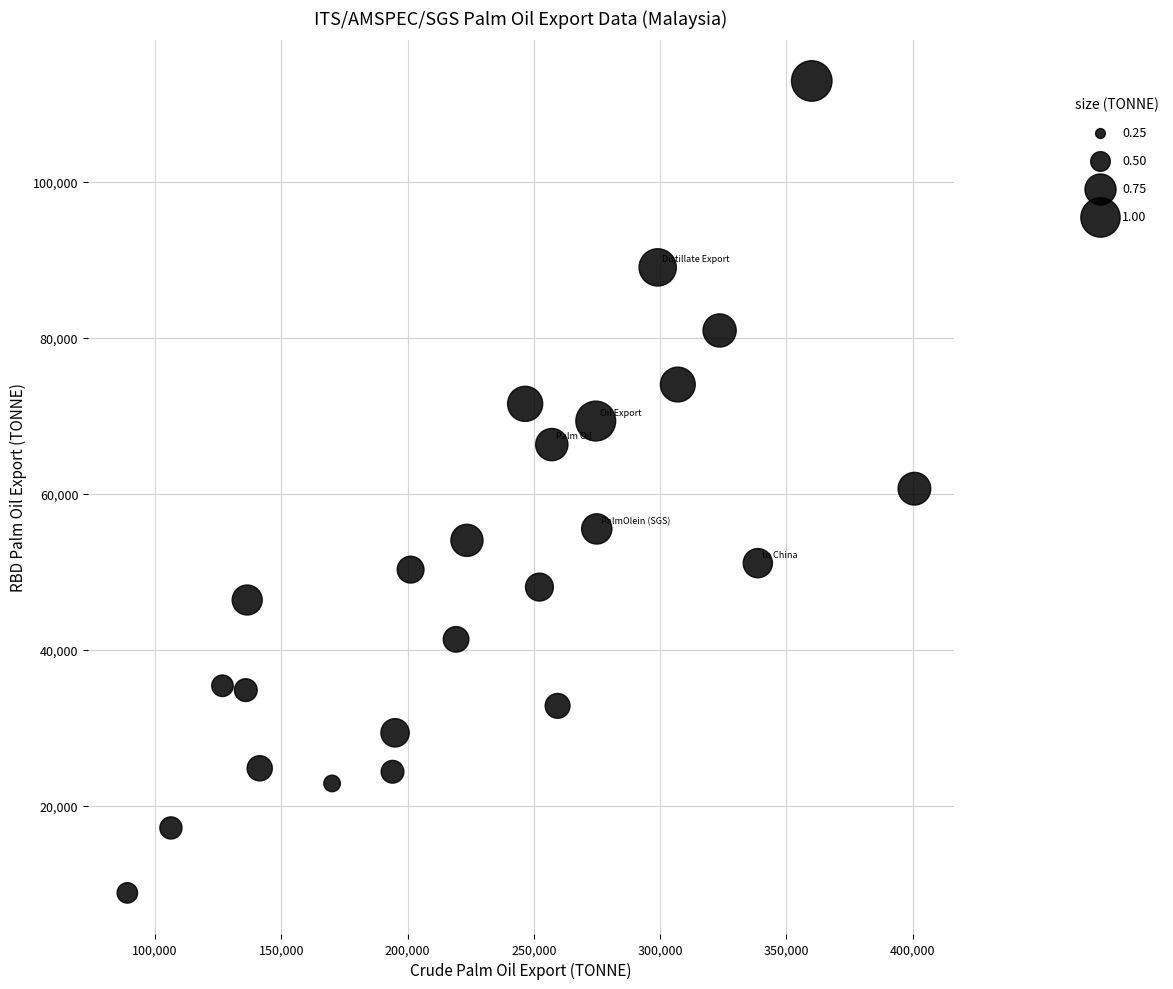

What is the range of X values (max minus min)?

311672